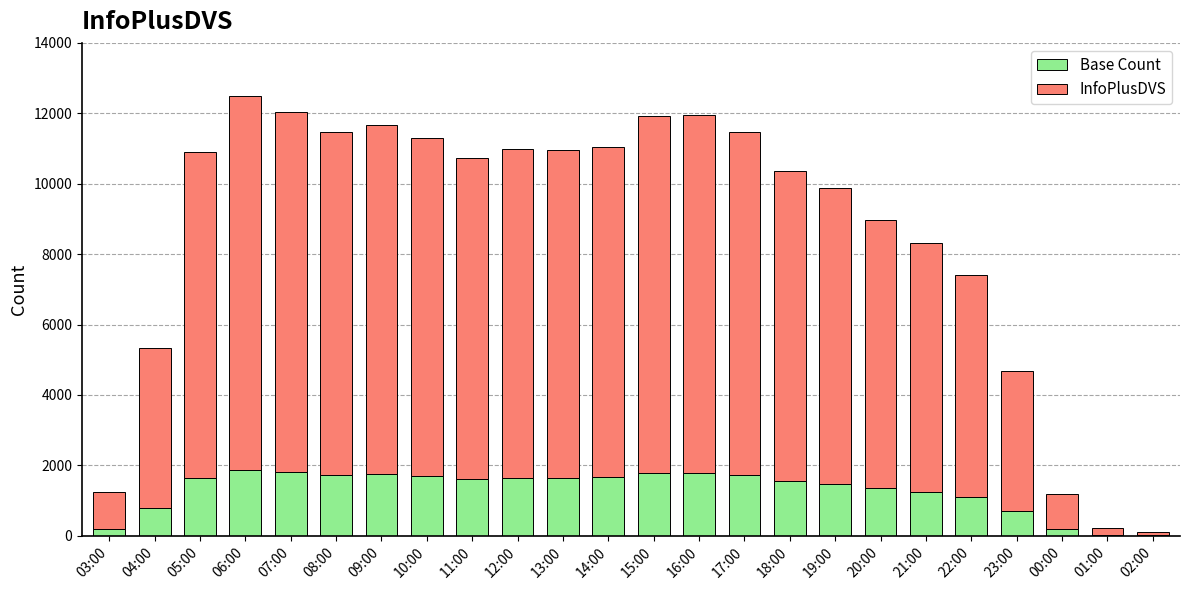

True or false: Base Count has a value of 1657.0 at 14:00.

True